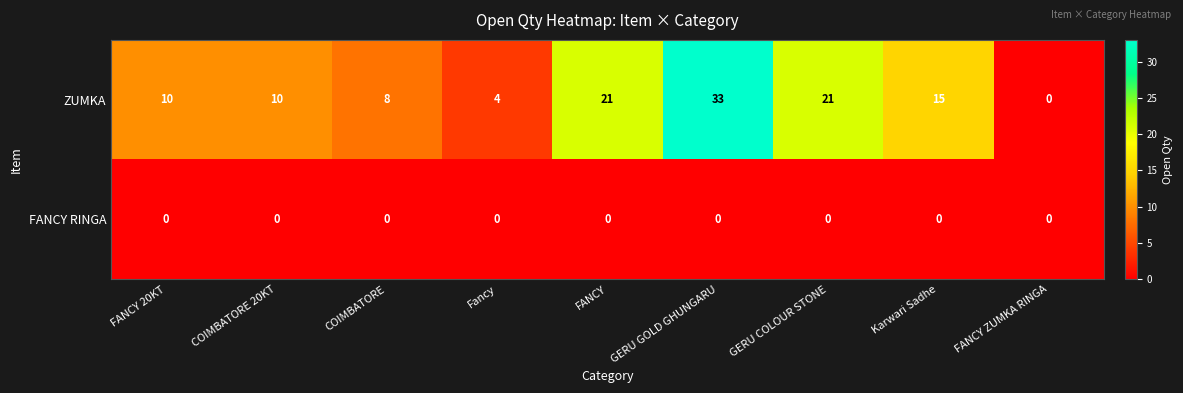

Is it true that ZUMKA equals 8 at COIMBATORE?

True